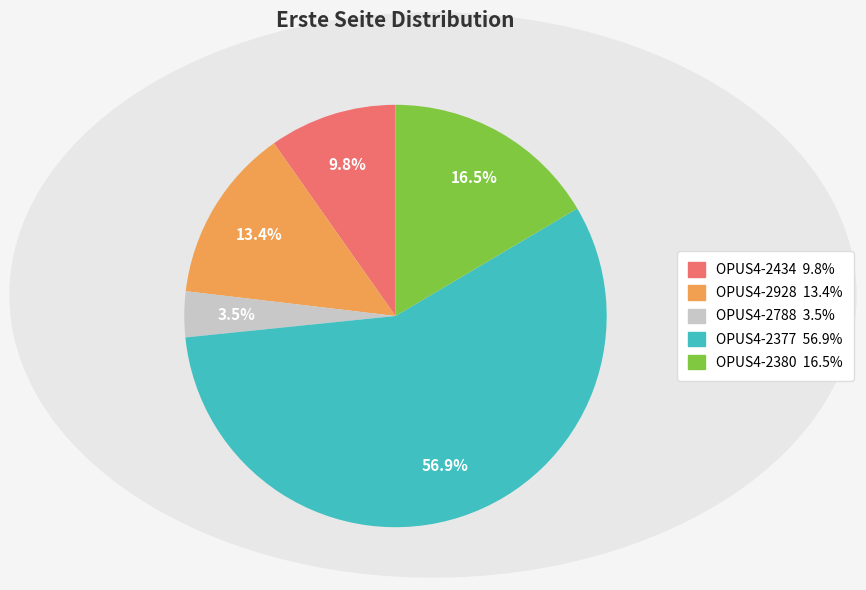

Is it true that OPUS4-2434 is 10% of the pie?

True